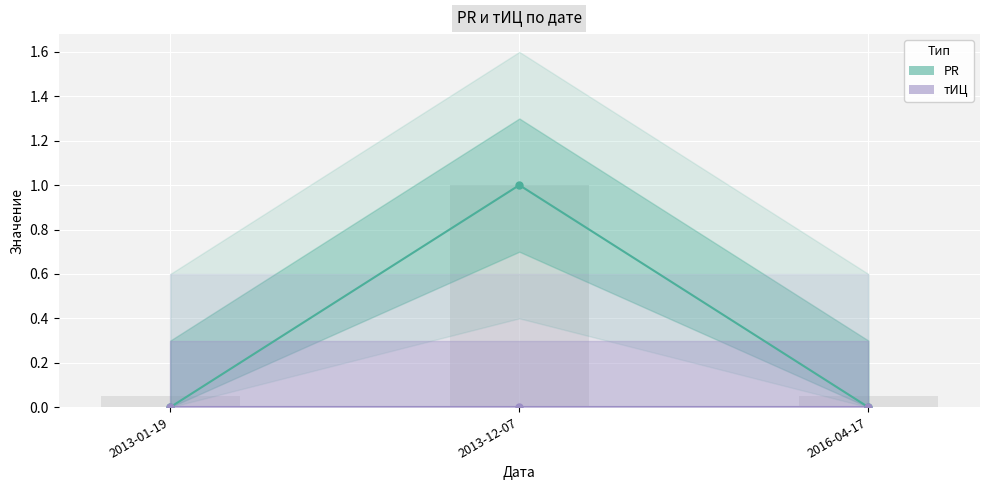

What is the total value across all series at 2013-12-07?

1